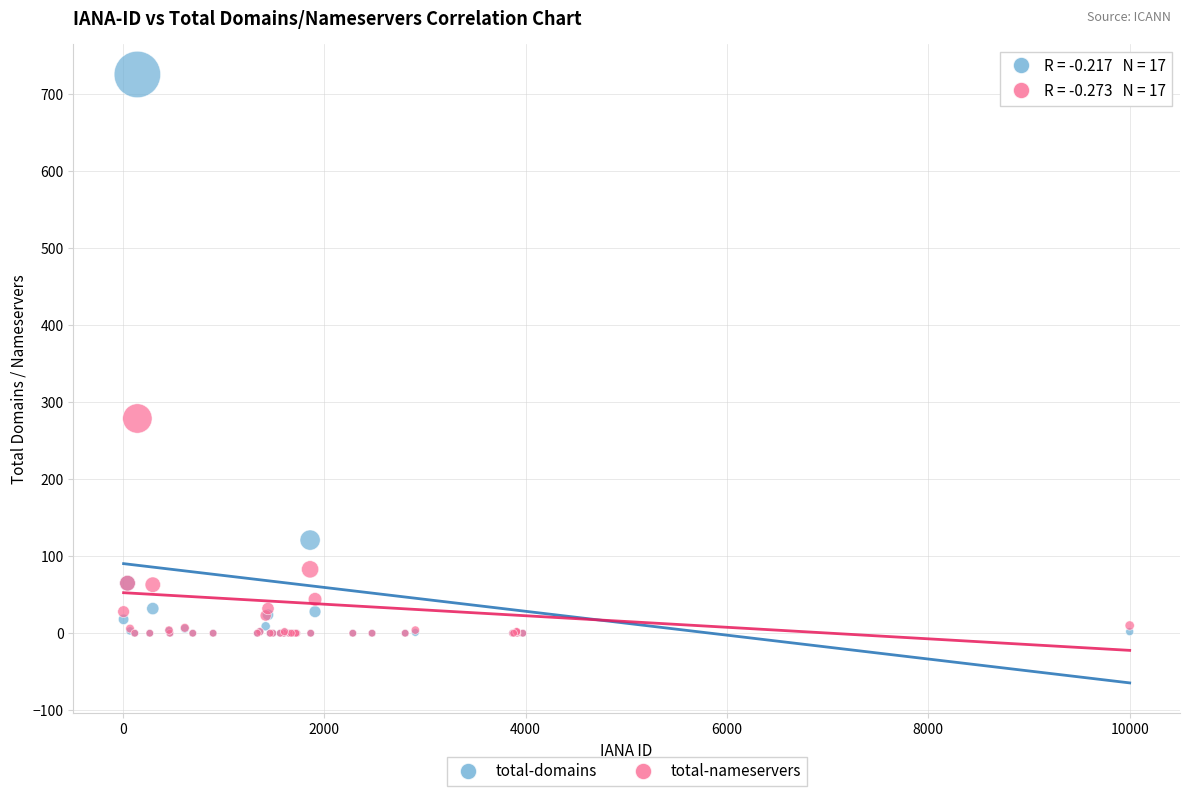

In the total-domains series, what Y value is closest to 363?

121